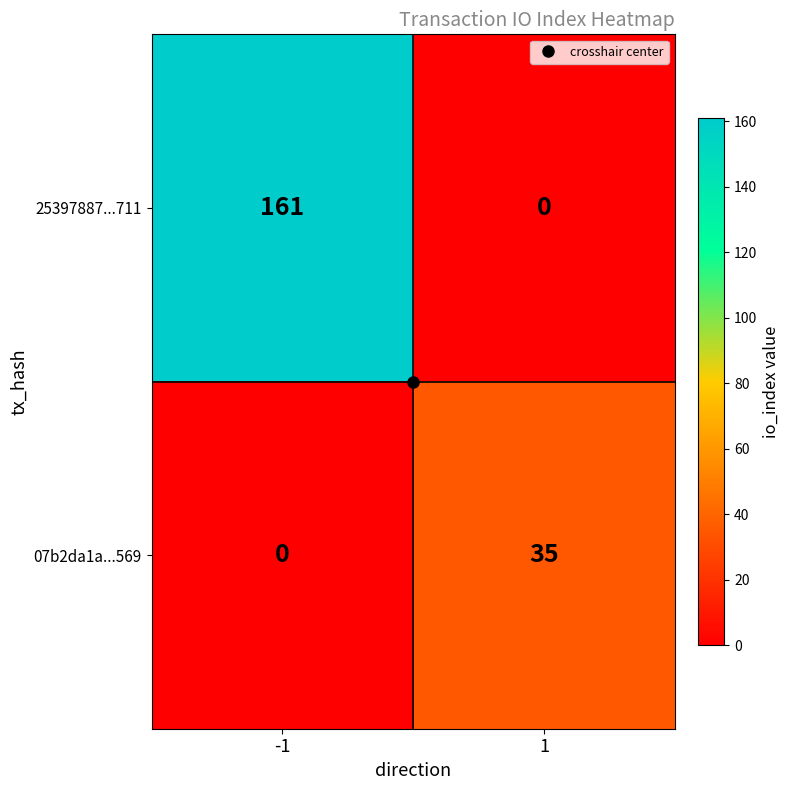

How many categories are shown in the chart?

2